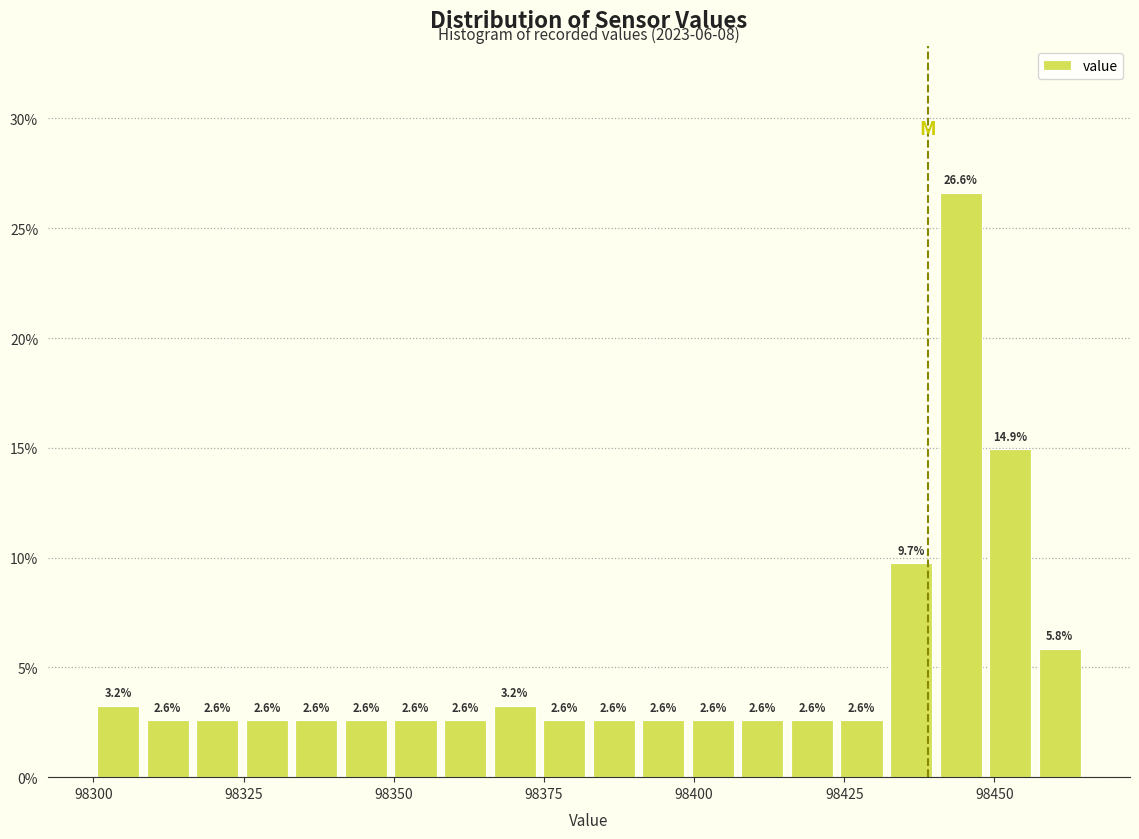

Around what value on the x-axis is the tallest bar? Give the approximate position of its centre, as read against the axis.

98445